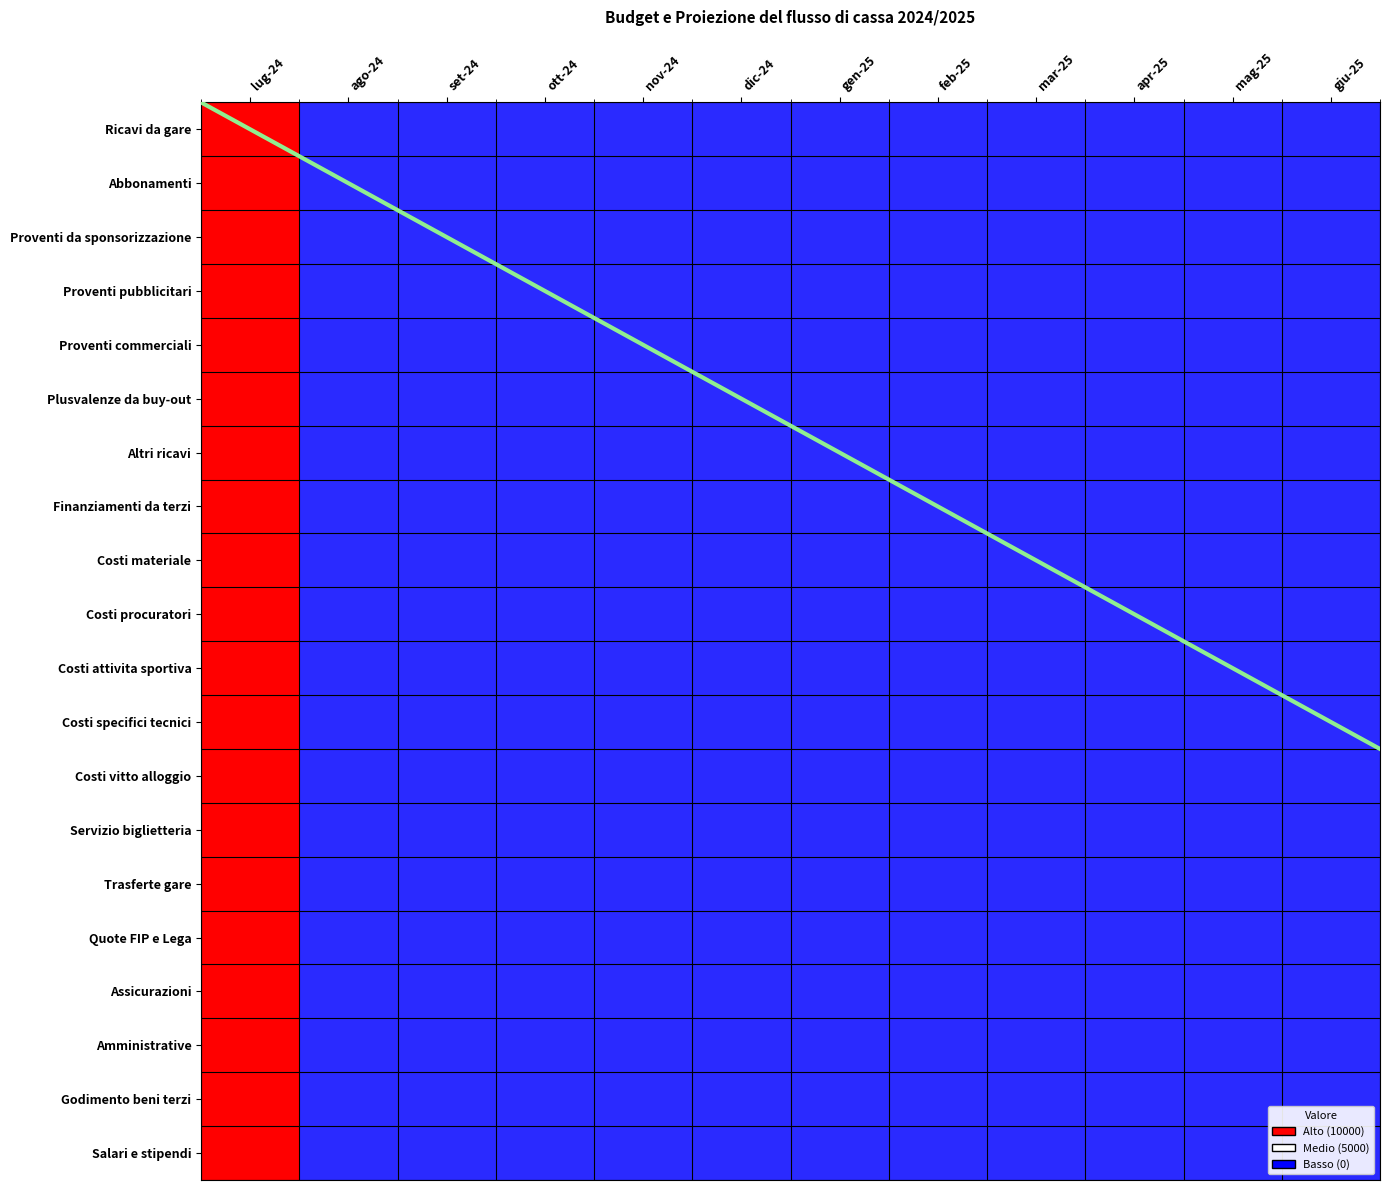

What is the sum of all Salari e stipendi values?

10000